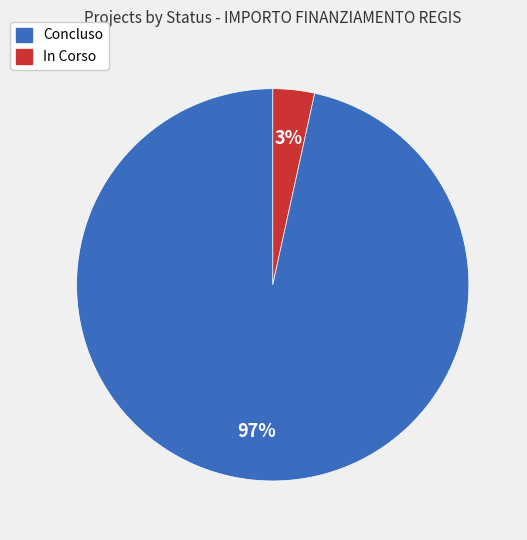

To the nearest percent, what is the average slice percentage?

50%